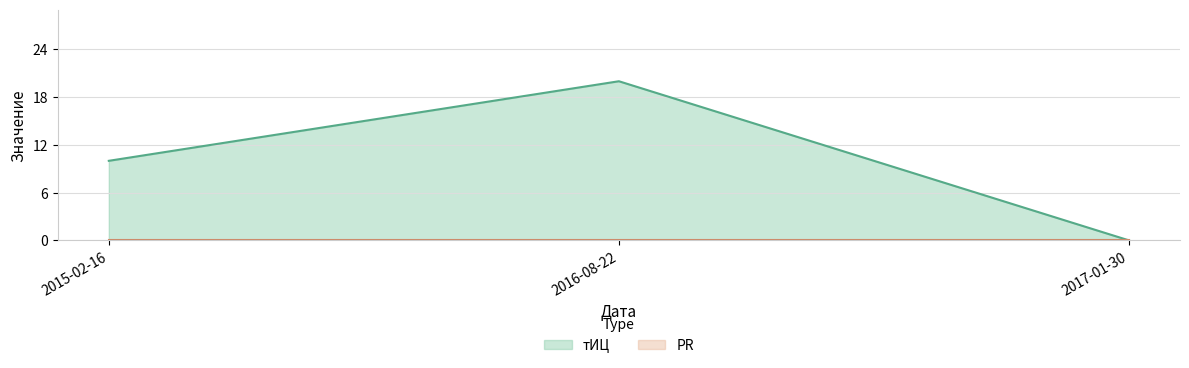

What is the label of the 2nd point from the right?

2016-08-22